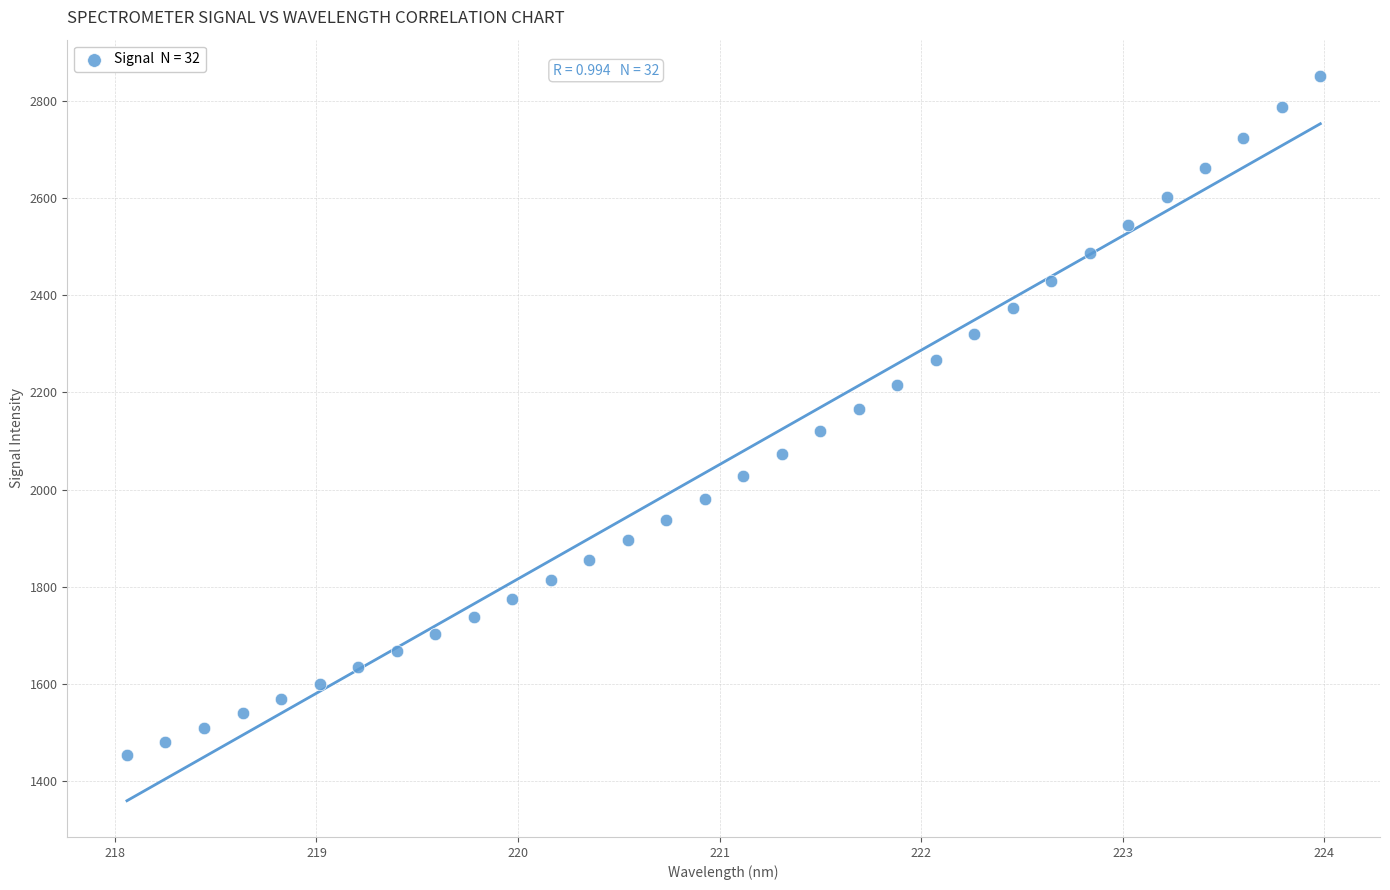

What is the range of X values (max minus min)?

5.9